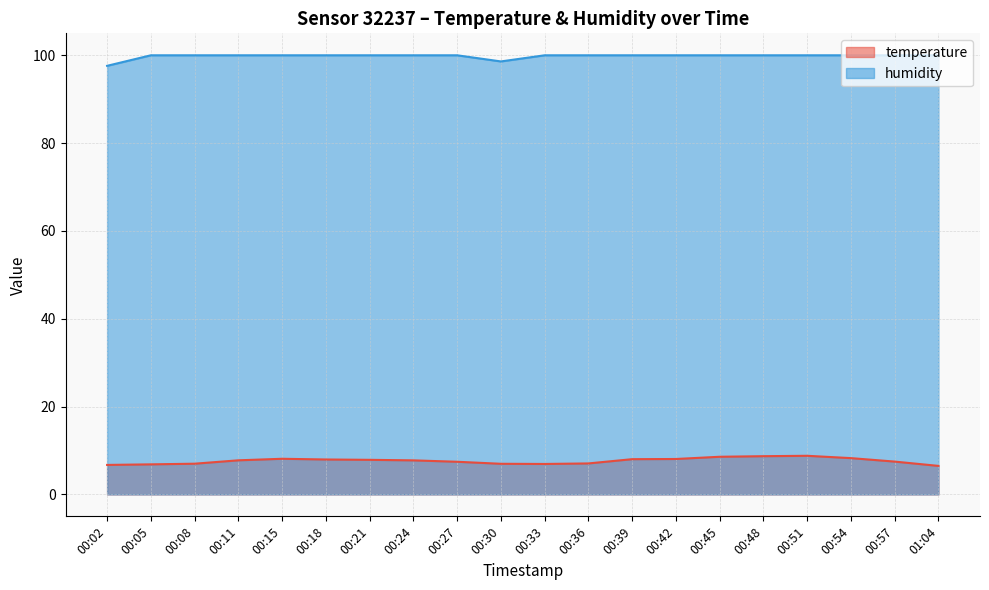

True or false: humidity has a value of 100.0 at 00:24.

True